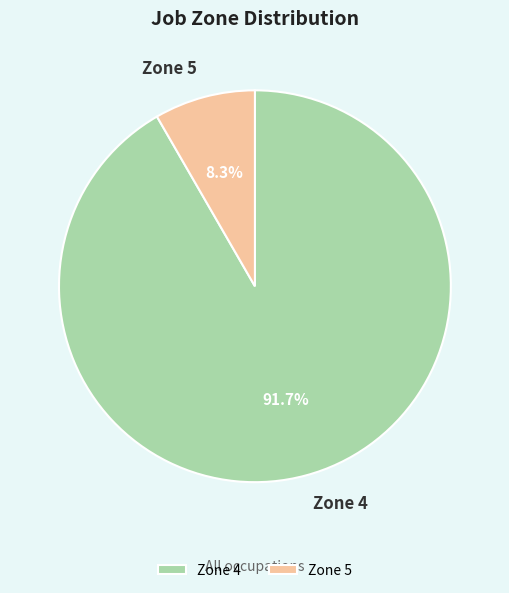

Which slice is the smallest?

Zone 5